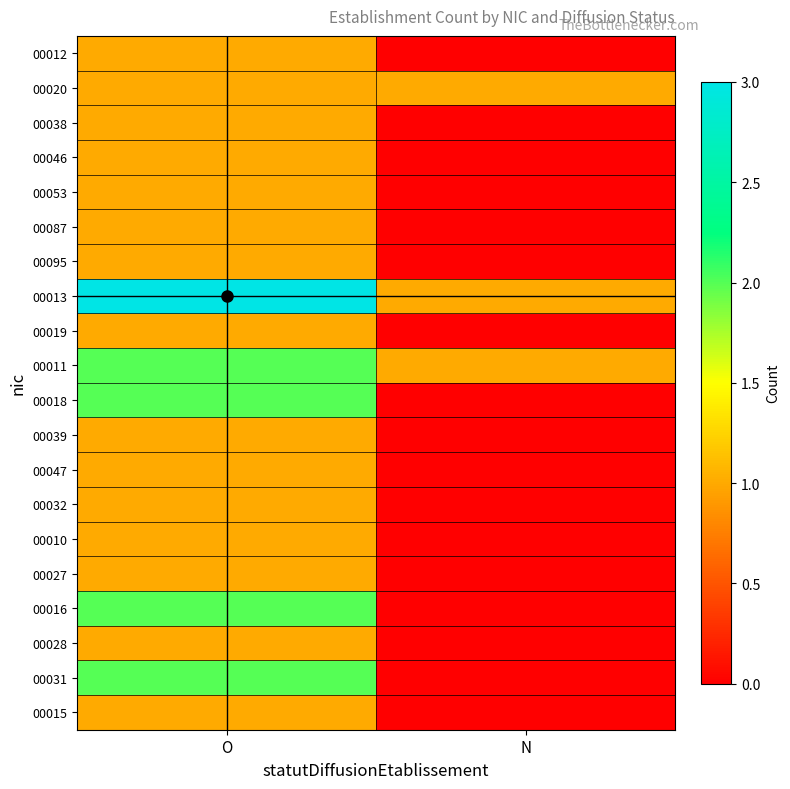

What is the spread (max minus min) of values at N?

1